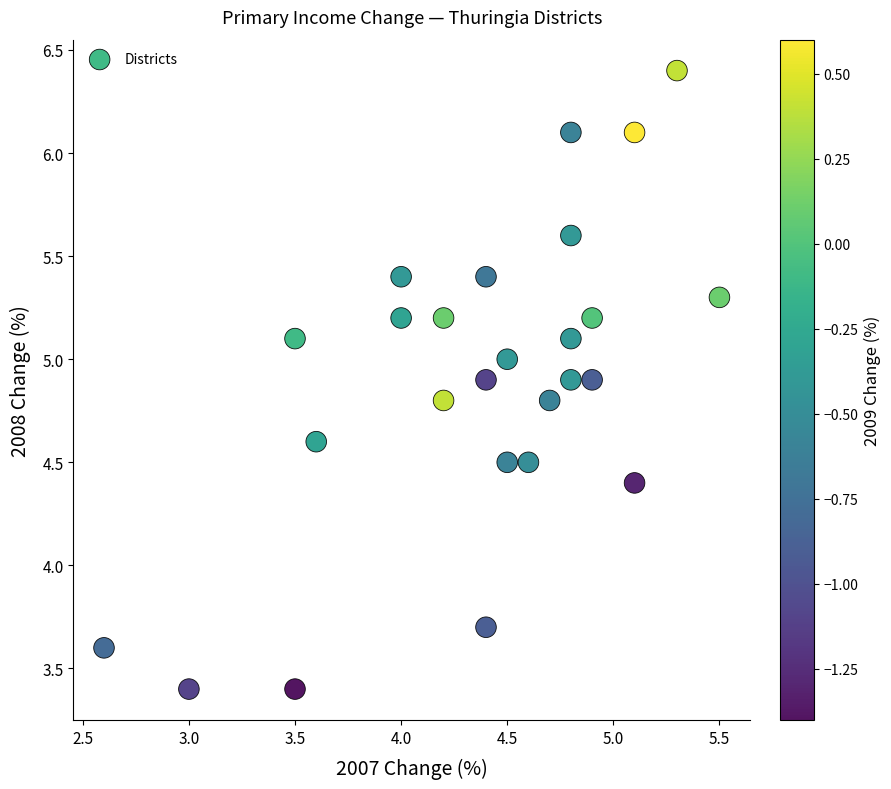

What Y value in the scatter plot is closest to 4?

3.7